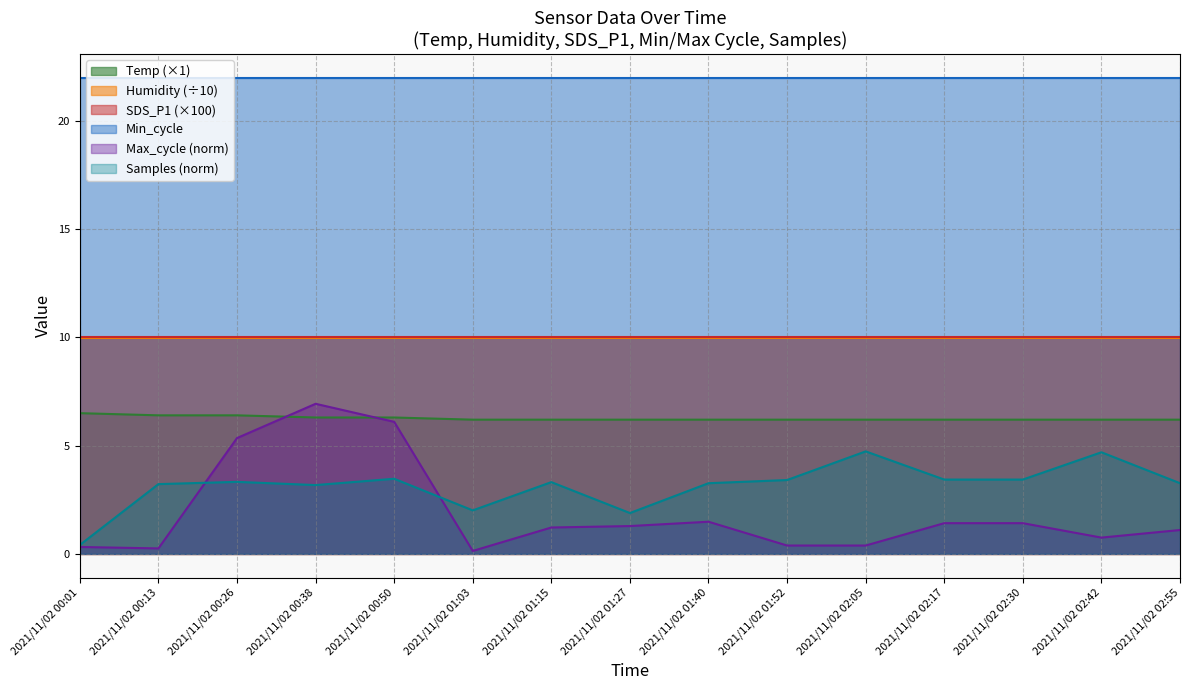

At which category does Samples_scaled reach its first local valley?

2021/11/02 00:38